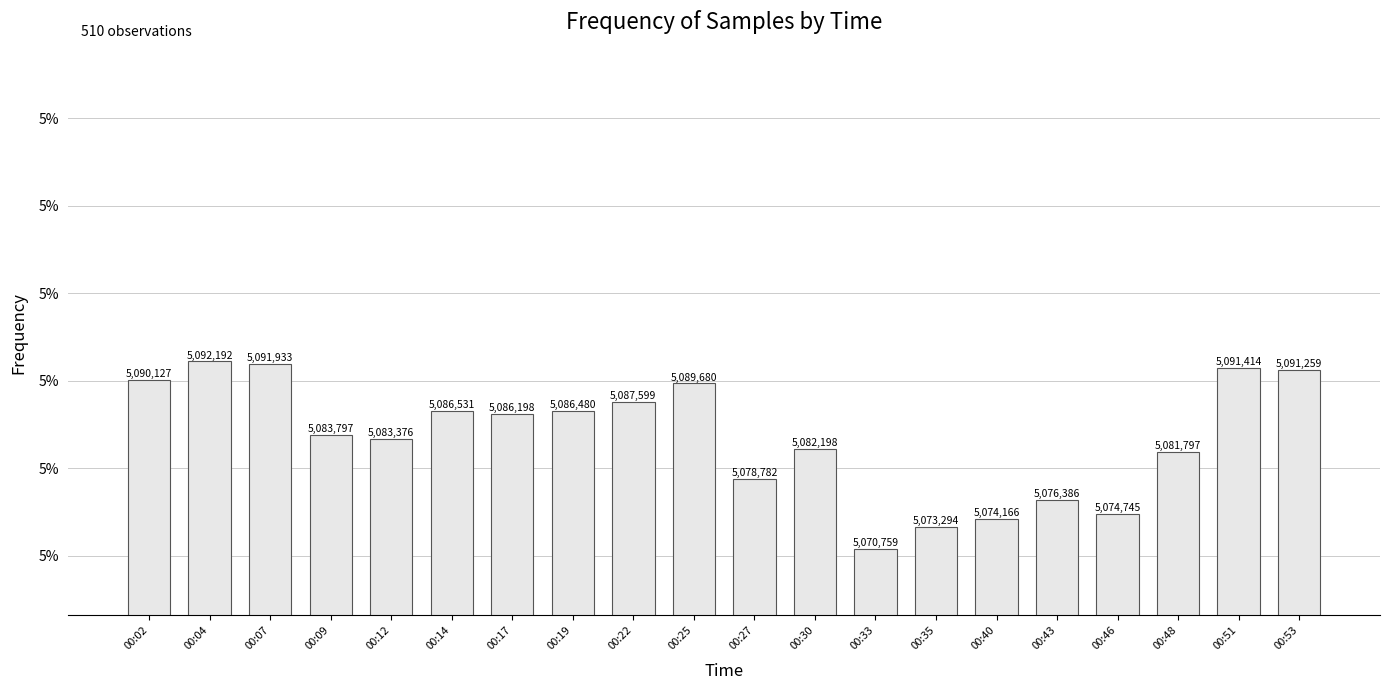

The chart shows a value of 5089680 at 00:25. True or false?

True